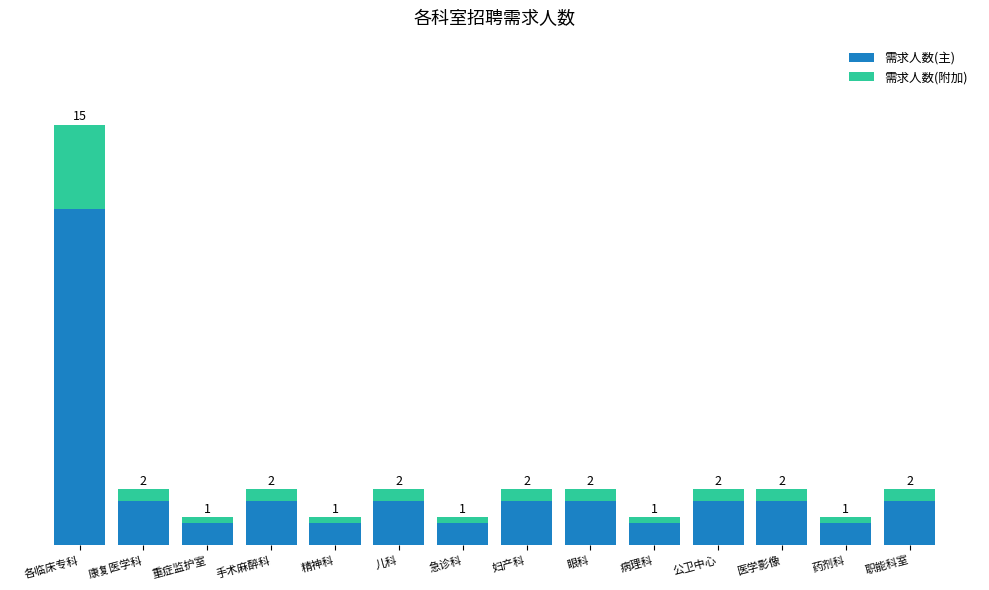

What is the label of the 2nd bar from the right?

药剂科